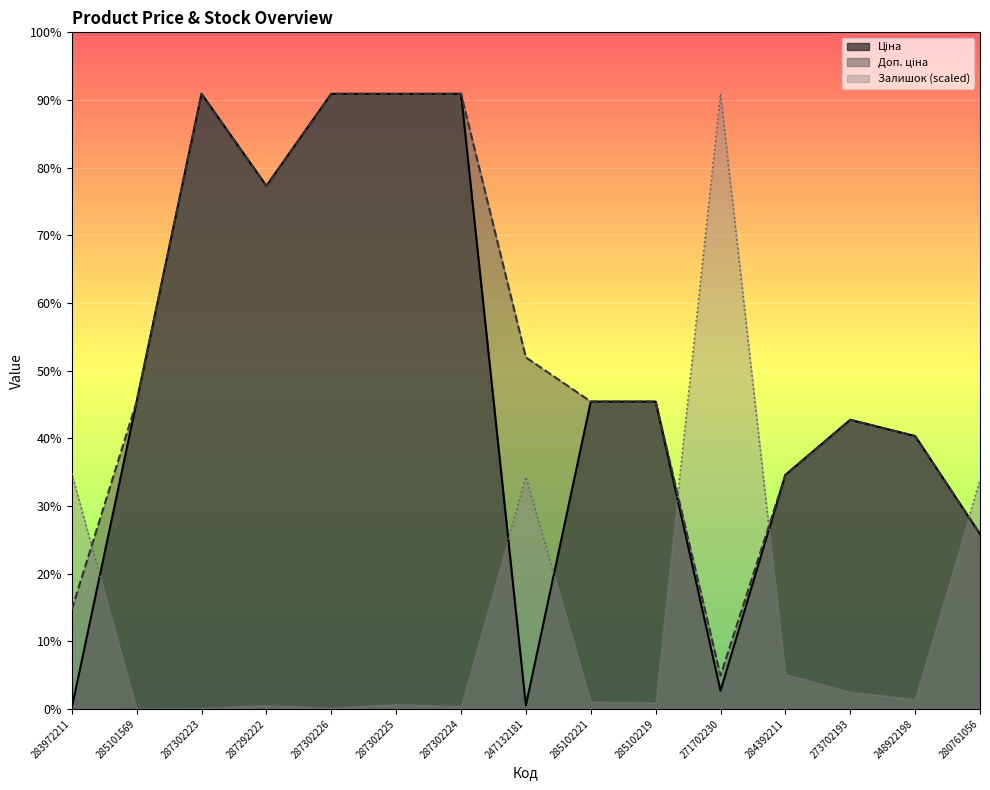

How many values in the Ціна series are below 9908?

7